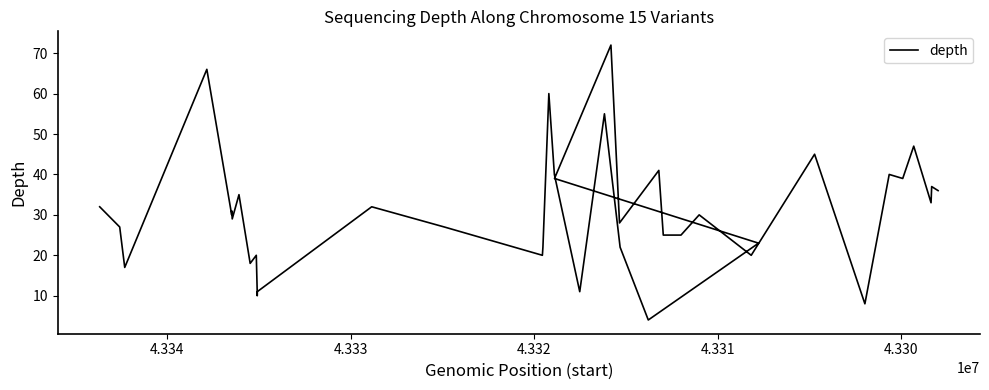

Does the chart have visible grid lines?

No